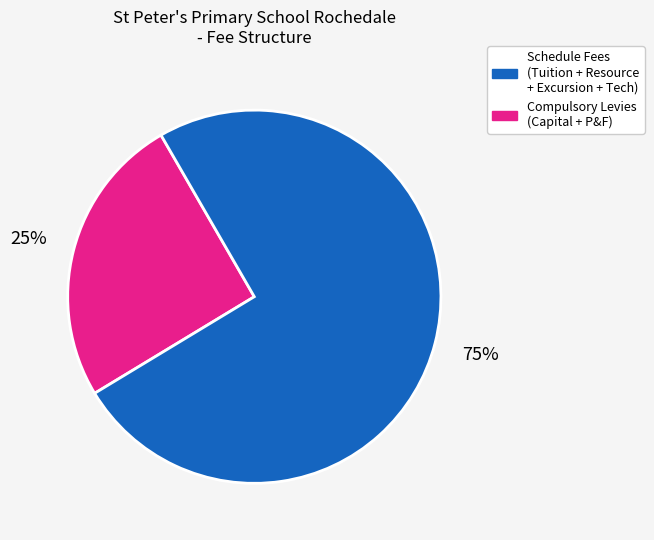

Is there a majority slice in this chart?

Yes